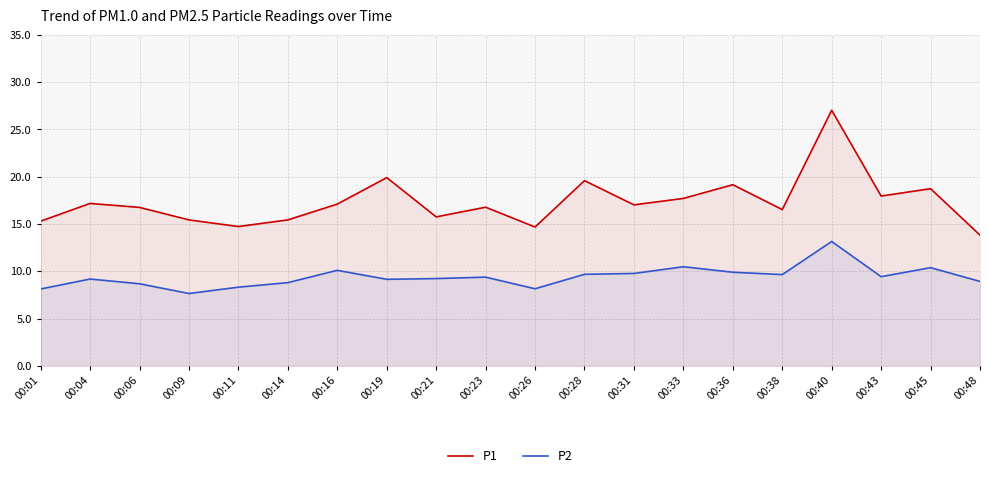

At how many categories does at least one series exceed 19?

4